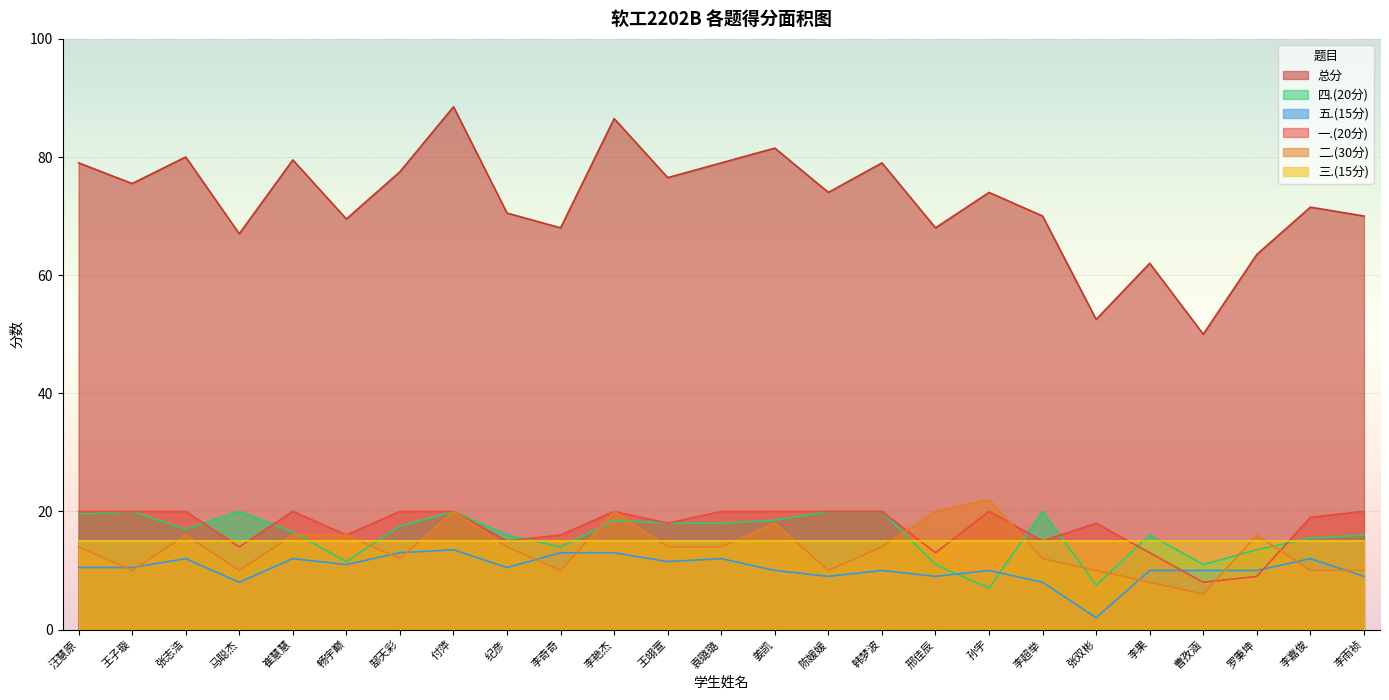

True or false: 总分 and 四.(20分) intersect in this chart.

False